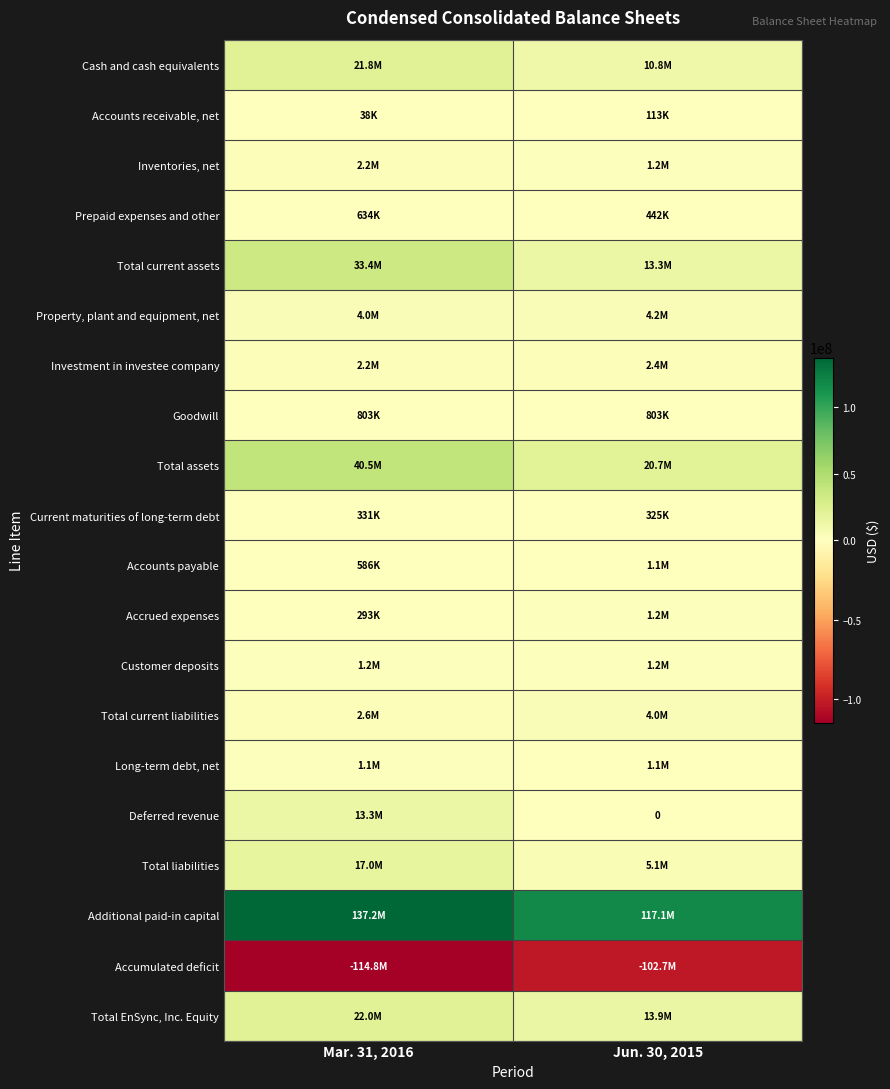

The Inventories, net series shows 3001268 at Mar. 31, 2016. True or false?

False